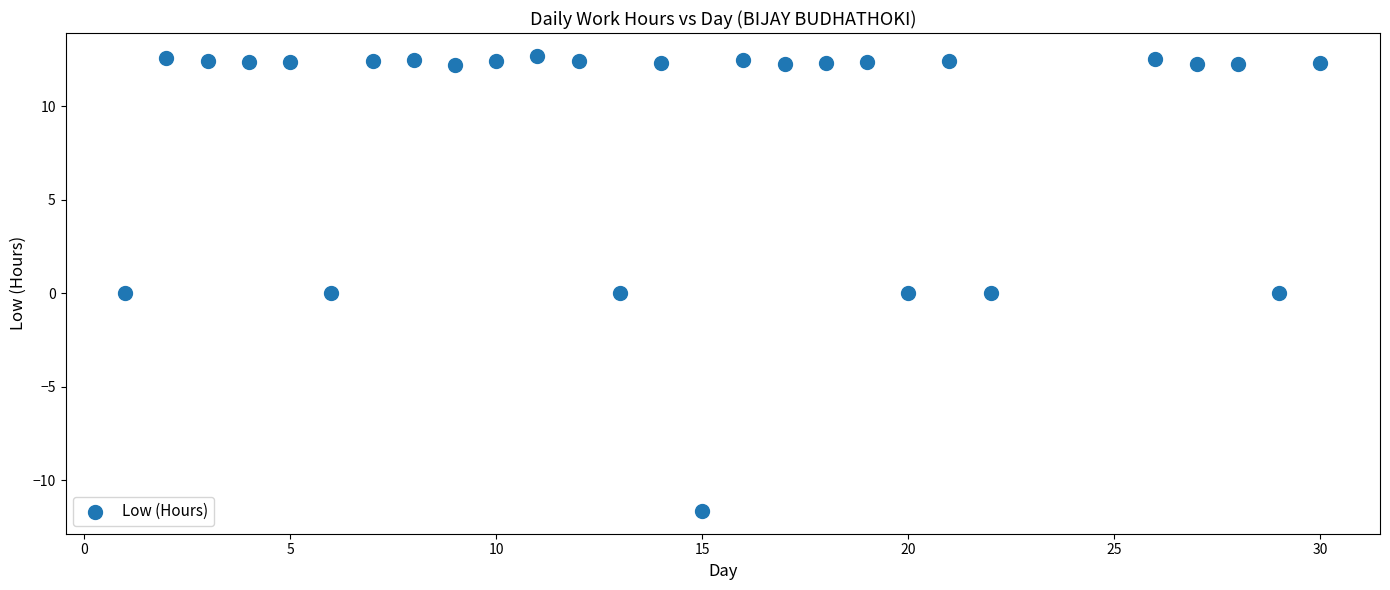

What is the range of Y values (max minus min)?

24.3